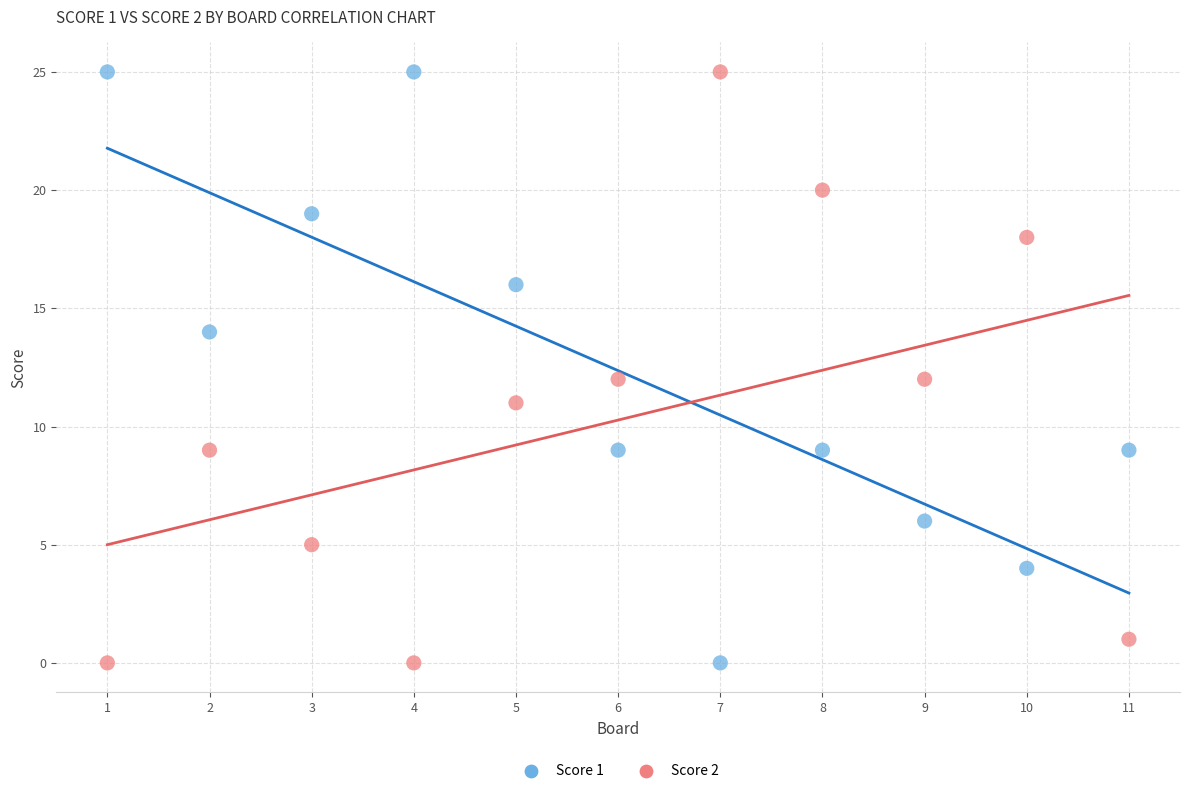

What is the X range (max minus min) for the scatter plot?

10